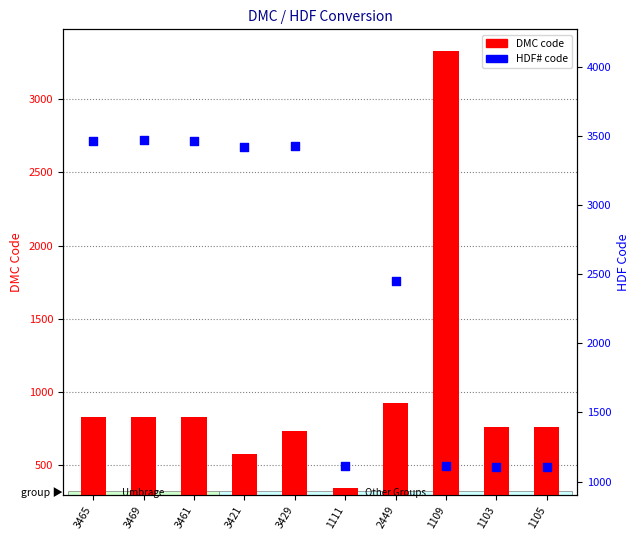

Which series has the largest total across all categories?

HDF# code